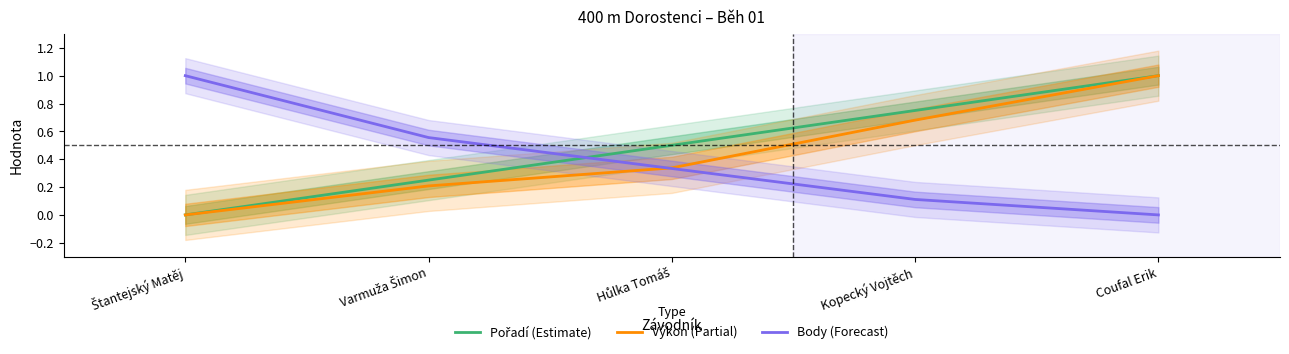

Which has a higher value, Kopecký Vojtěch or Hůlka Tomáš?

Kopecký Vojtěch